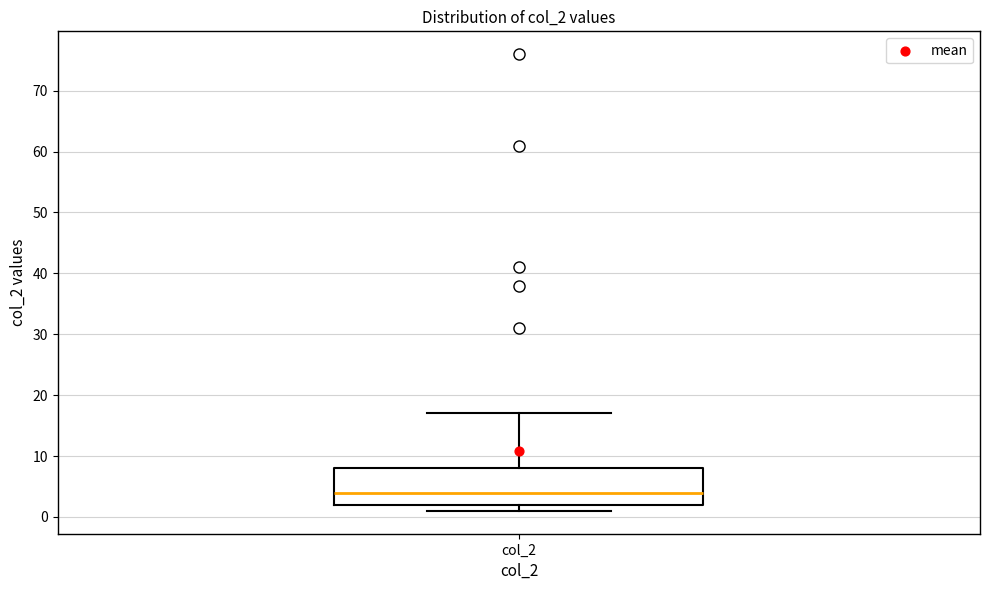

Where does the median line of the box for col_2 sit on the y-axis? The values are not printed on the chart, so give them approximately, as read against the axis.

4